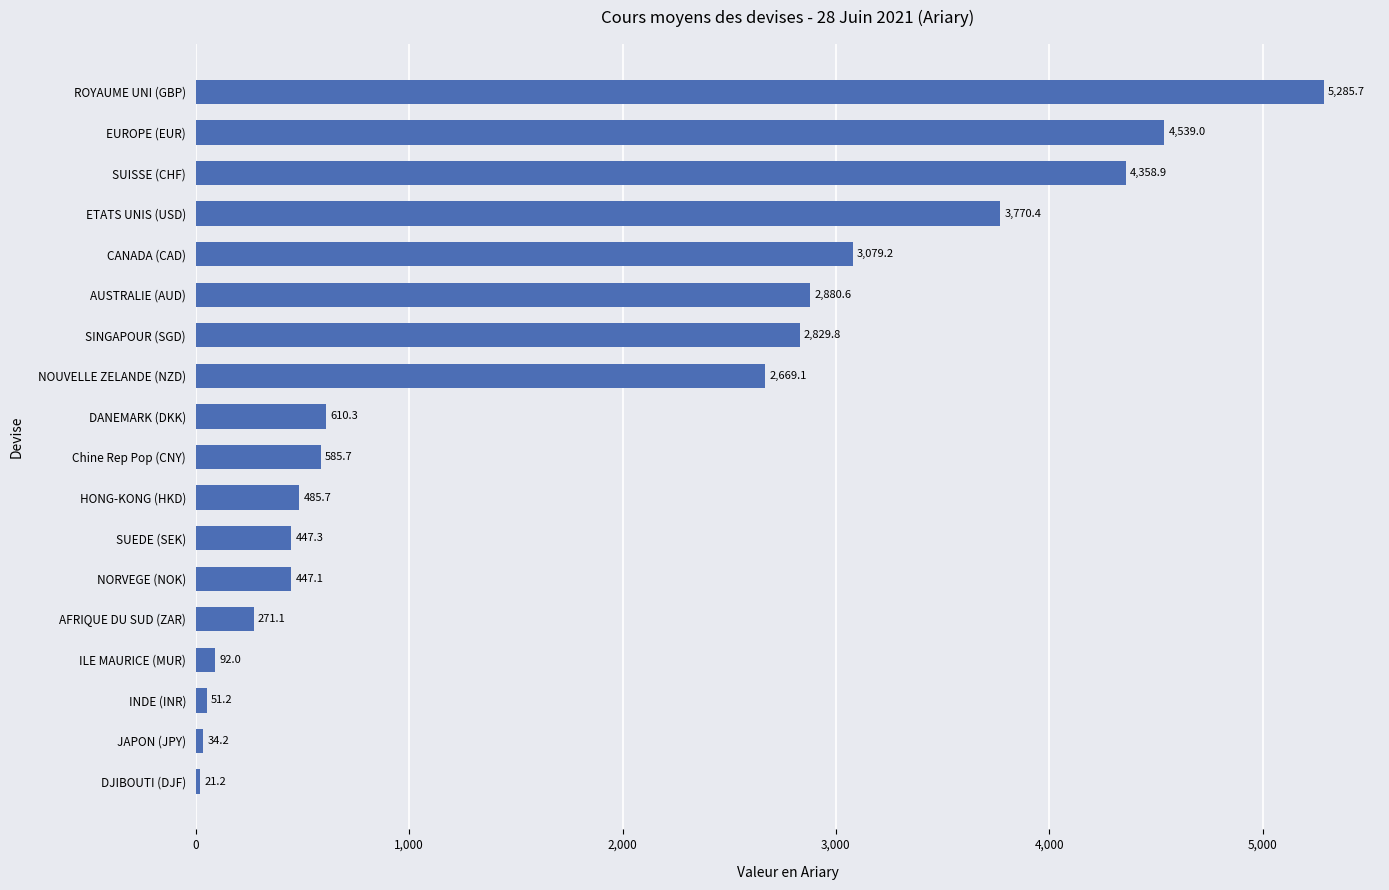

Rank the categories by value from lowest to highest.

DJIBOUTI (DJF), JAPON (JPY), INDE (INR), ILE MAURICE (MUR), AFRIQUE DU SUD (ZAR), NORVEGE (NOK), SUEDE (SEK), HONG-KONG (HKD), Chine Rep Pop (CNY), DANEMARK (DKK), NOUVELLE ZELANDE (NZD), SINGAPOUR (SGD), AUSTRALIE (AUD), CANADA (CAD), ETATS UNIS (USD), SUISSE (CHF), EUROPE (EUR), ROYAUME UNI (GBP)